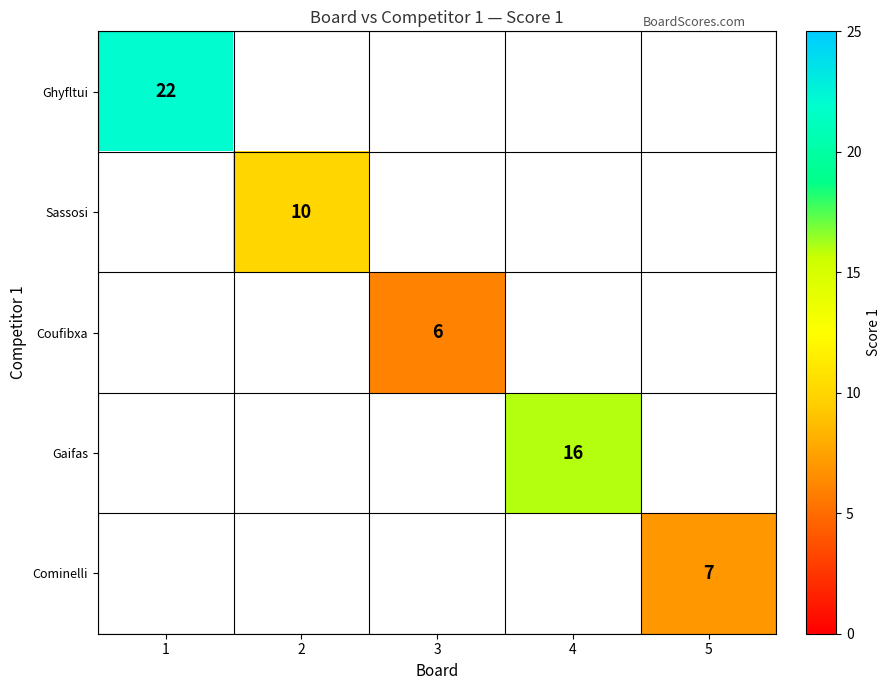

The Cominelli series shows 7 at 5. True or false?

True